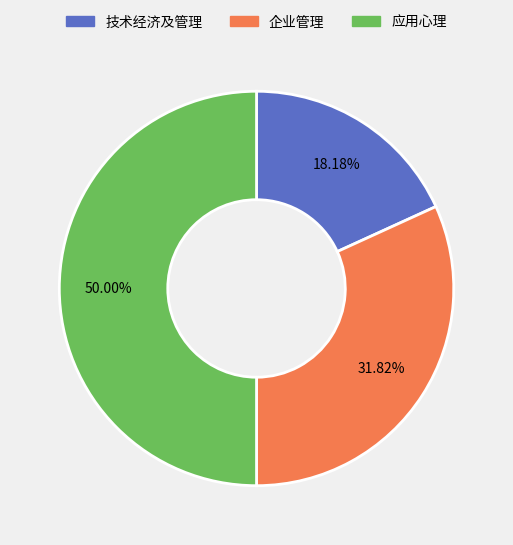

Count the number of slices in the pie.

3